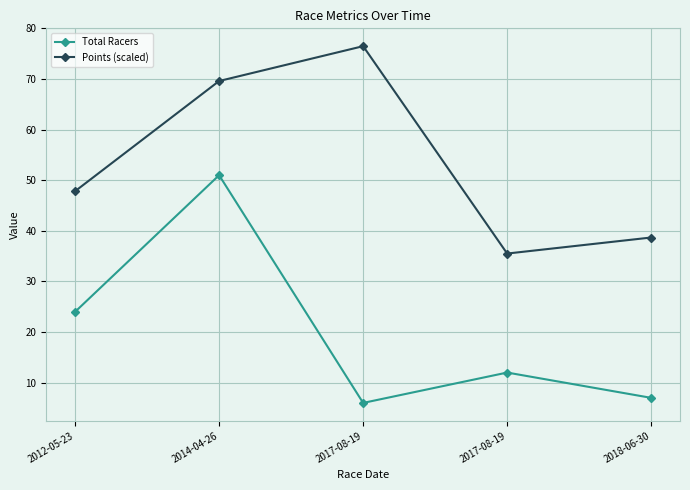

What are all the series names shown in the legend?

Total Racers, Points (scaled)